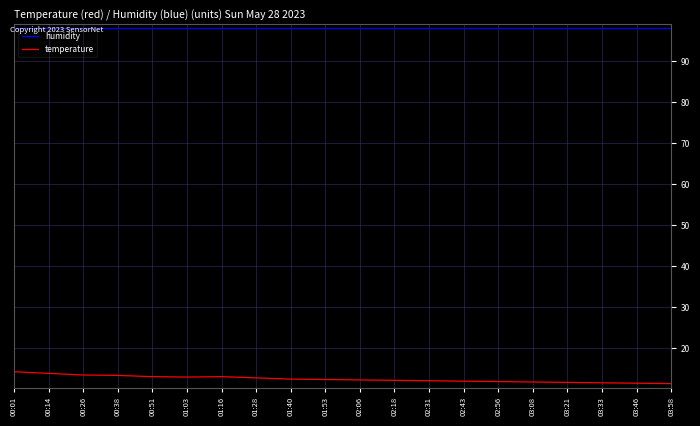

Rank the series at 03:46 from lowest to highest value.

temperature, humidity